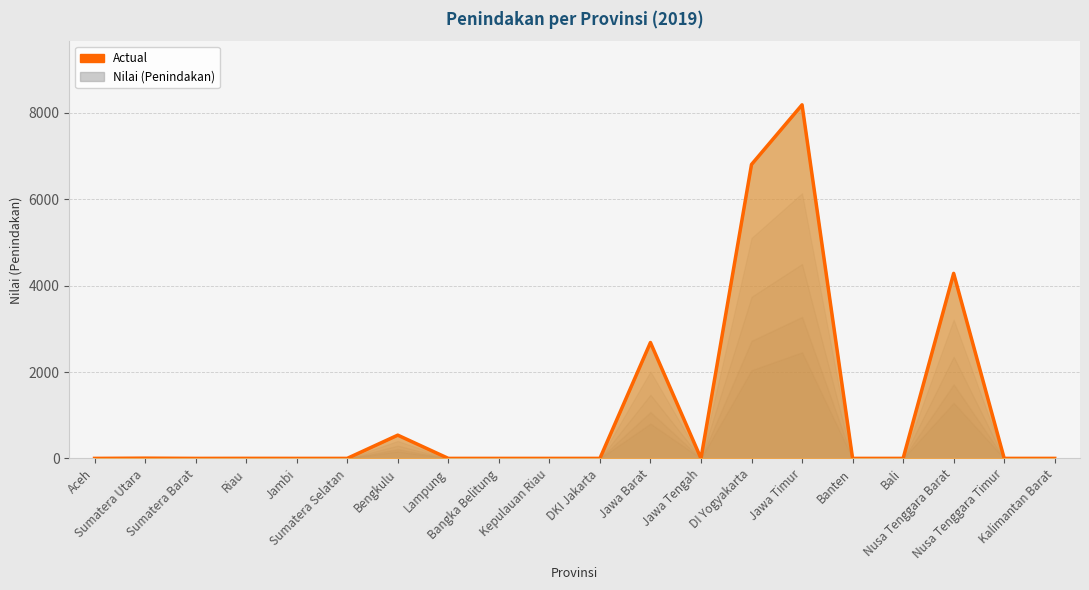

Which has a higher value, Riau or Bengkulu?

Bengkulu